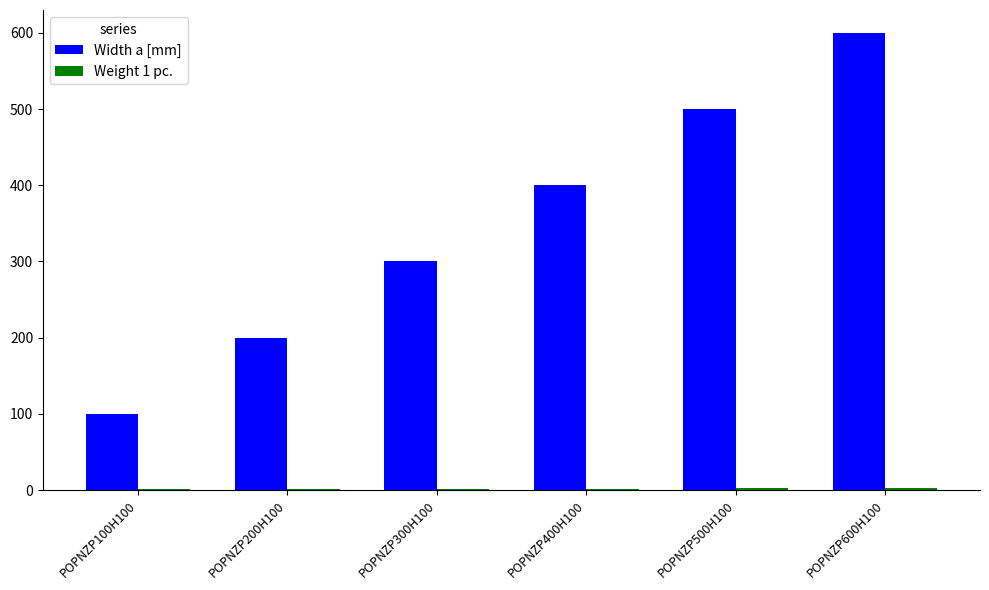

True or false: Width a [mm] has a value of 204.0 at POPNZP300H100.

False